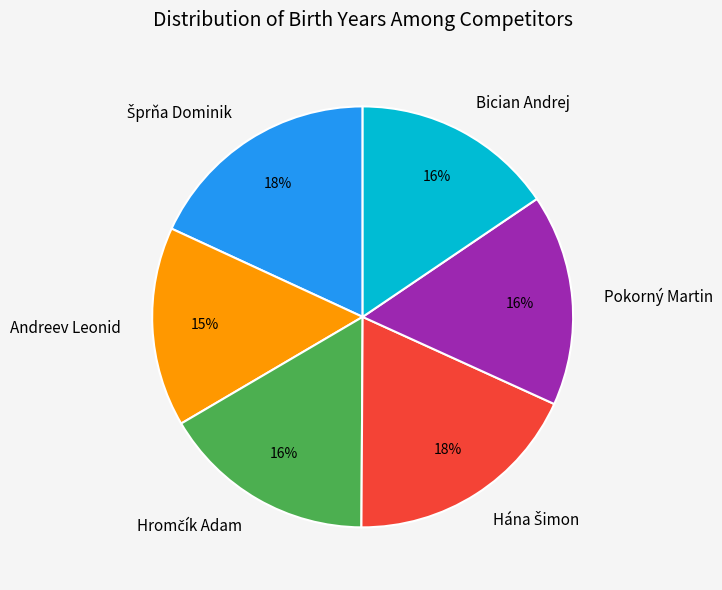

To the nearest percent, what is the difference between the largest and smallest slice percentages?

3%